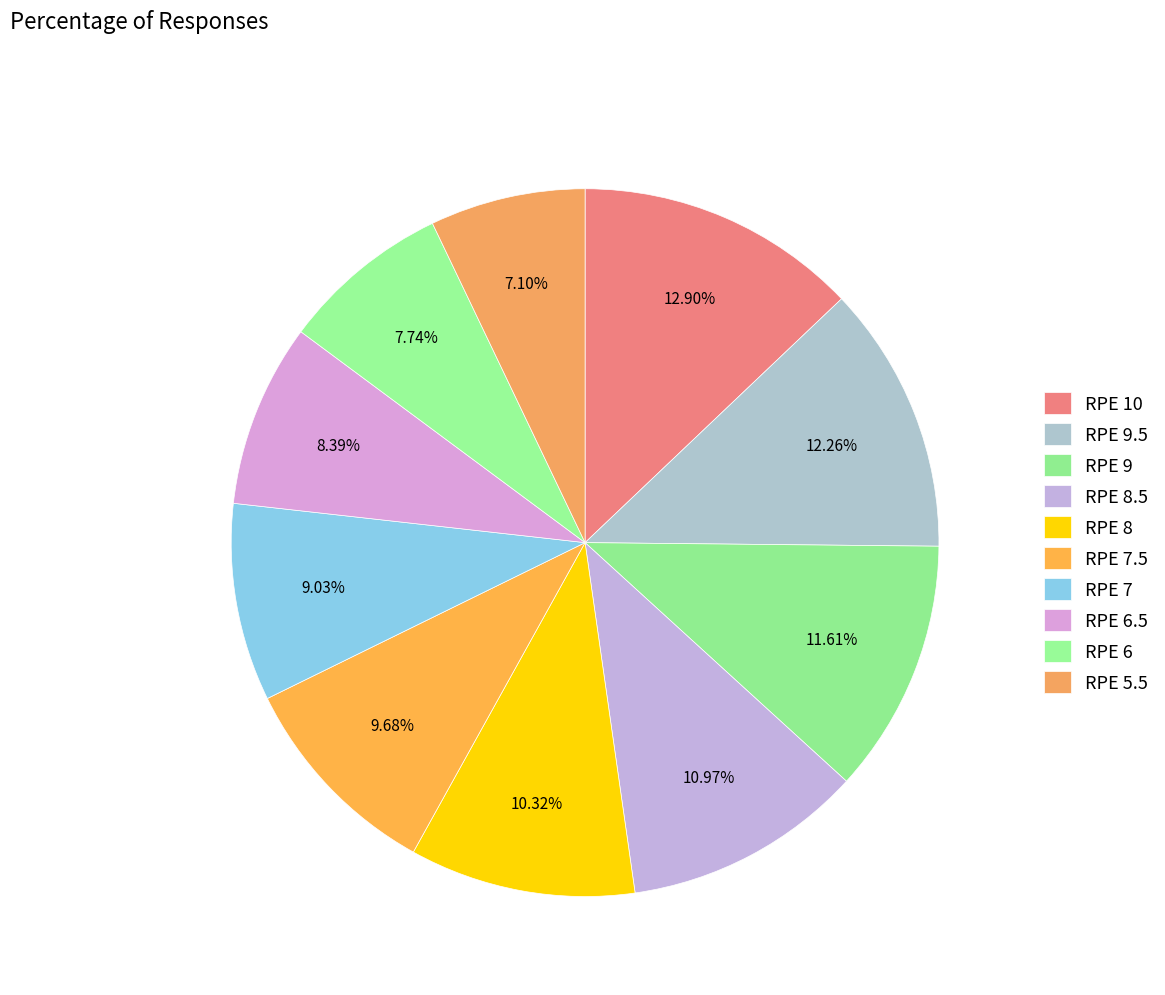

What percentage do RPE 7.5 and RPE 8 together represent?

20.0%